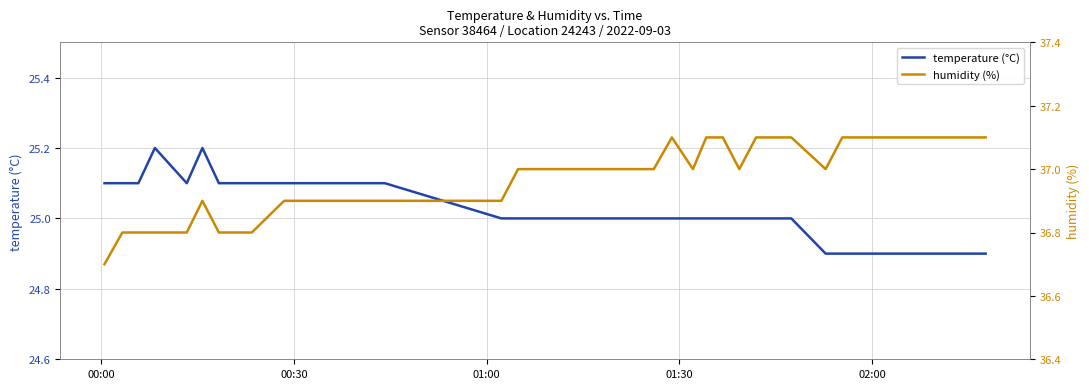

Rank the series by their maximum value, from highest to lowest.

humidity (%), temperature (°C)